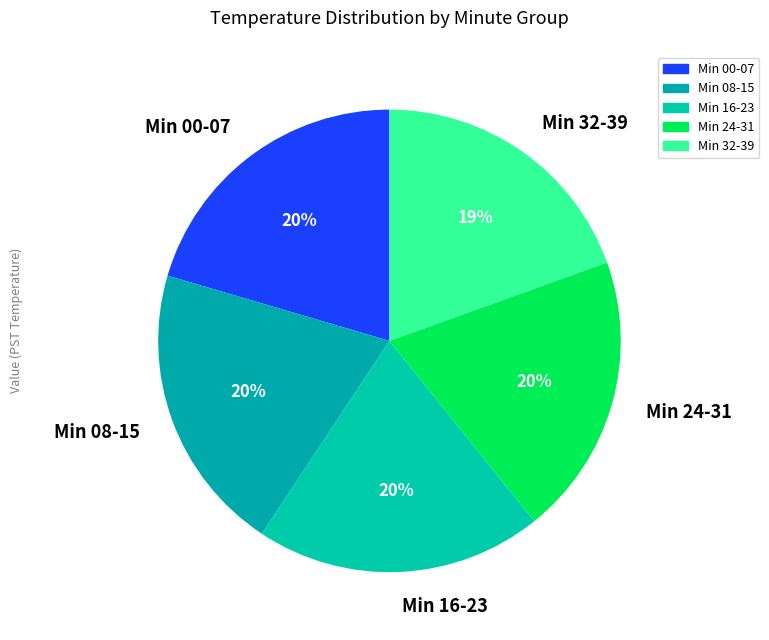

To the nearest percent, what percentage of the pie is Min 16-23?

20%